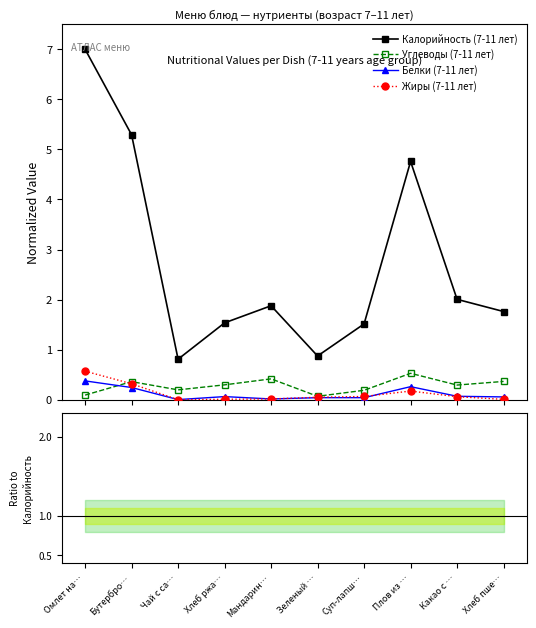

Read the Калорийность (7-11 лет) value at Чай с са….

0.8